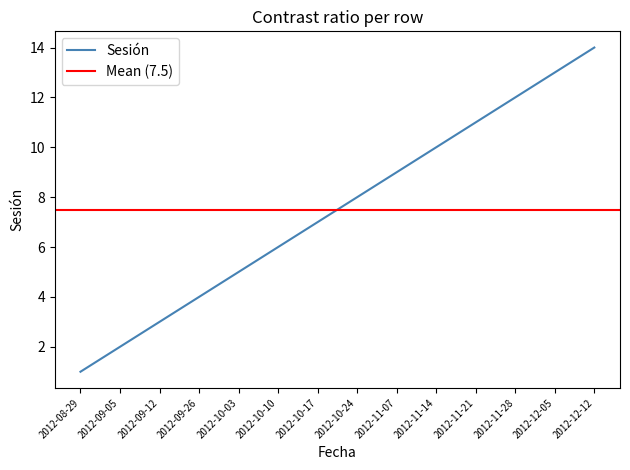

At which category does the chart reach its peak across all series?

2012-12-12